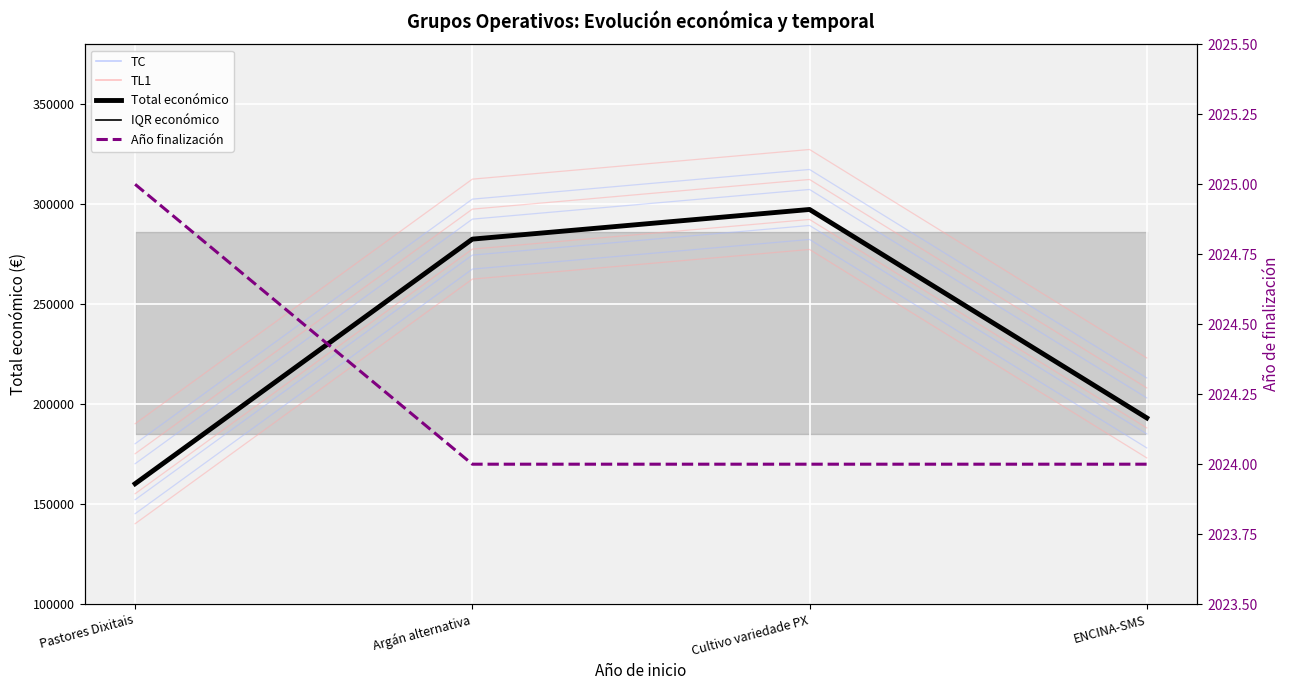

What is the difference between the maximum and minimum values in the Total económico series?

137183